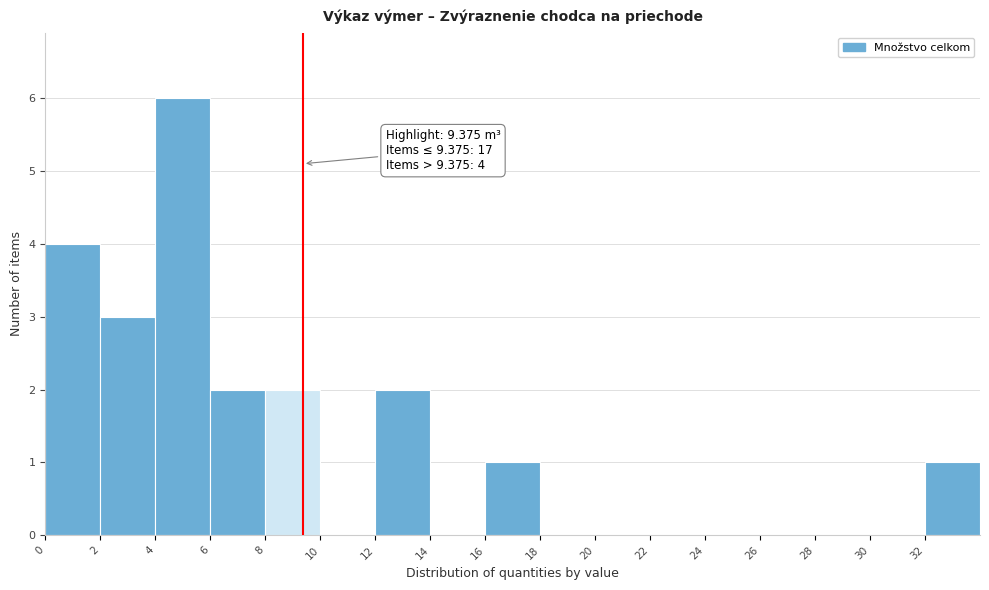

Which range on the x-axis has the tallest bar?

4 to 6